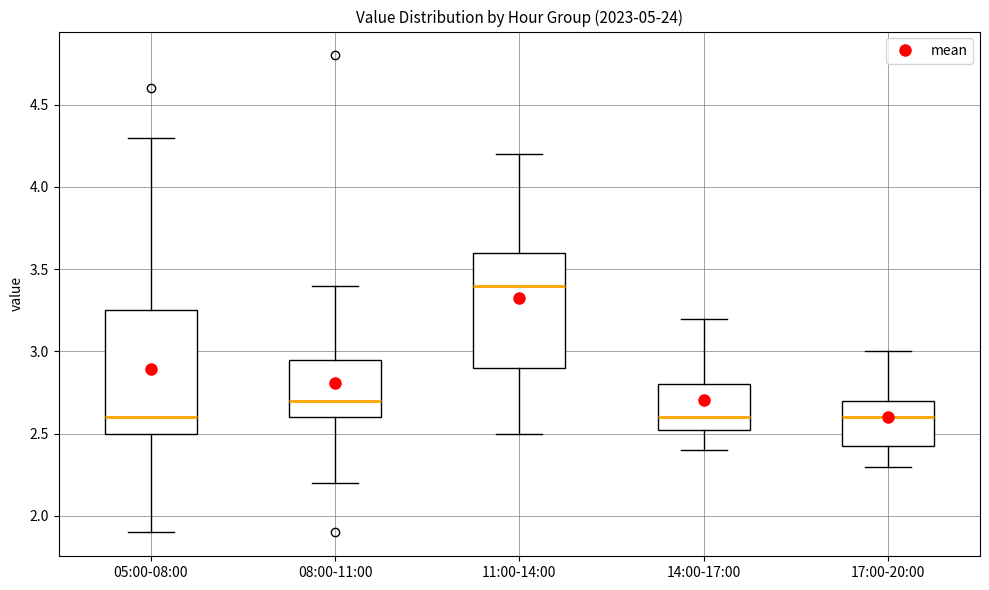

Where does the upper whisker of the box for 11:00-14:00 end on the y-axis? The values are not printed on the chart, so give them approximately, as read against the axis.

4.20